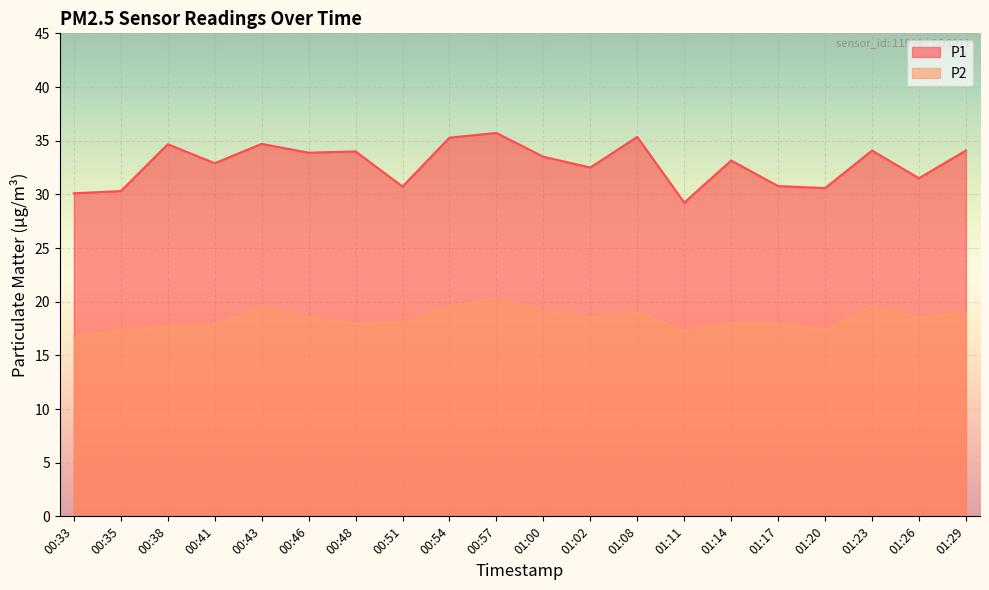

What are all the series names shown in the legend?

P1, P2